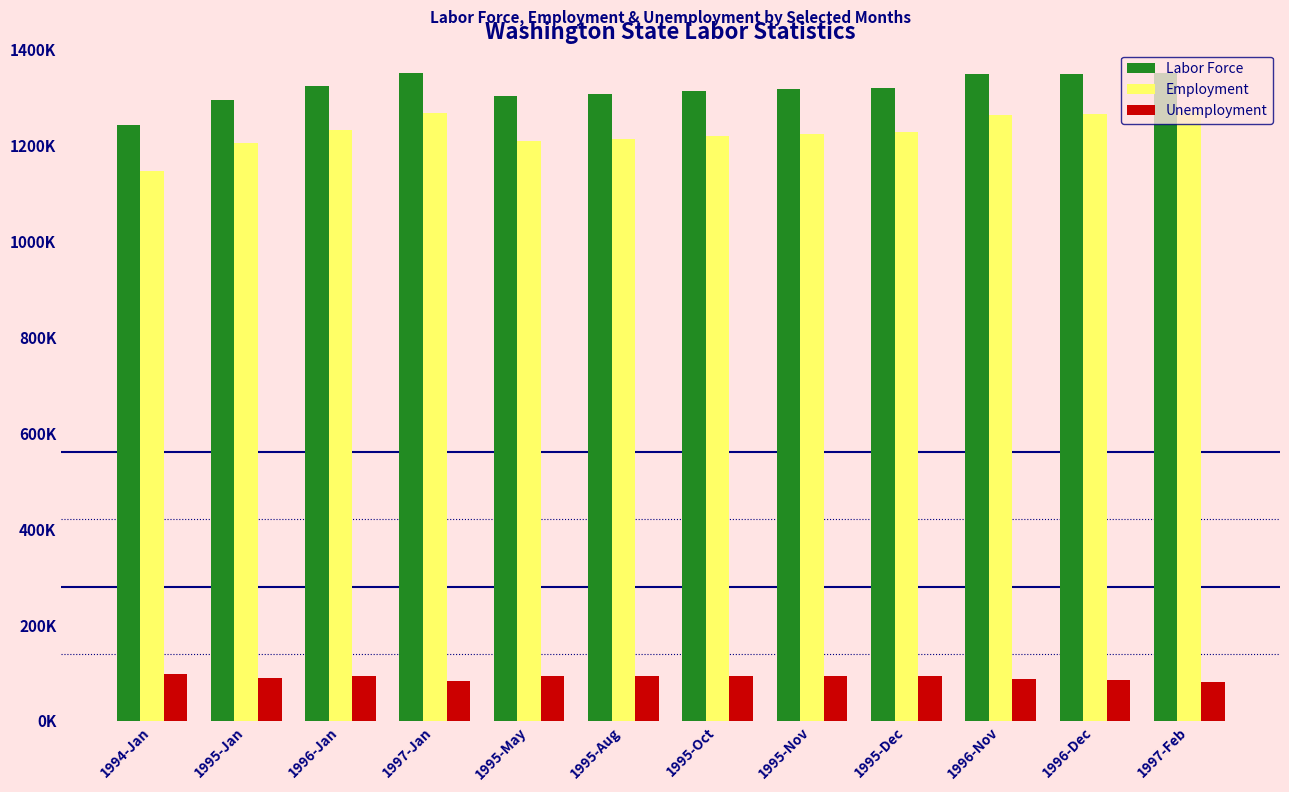

Is the value of Unemployment at 1995-May greater than the value of Labor Force at 1995-Oct?

No